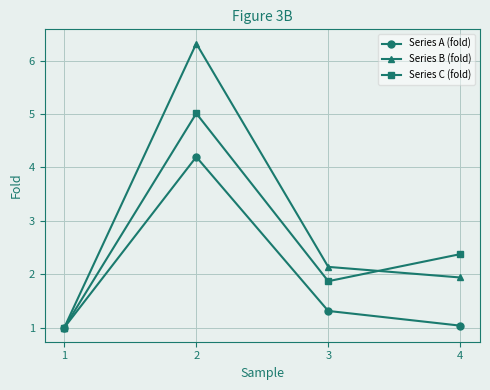

Reading left to right, transcribe all the data shown in this chart.

Series A (fold): 1=1.0	2=4.2	3=1.3	4=1.0
Series B (fold): 1=1.0	2=6.3	3=2.1	4=1.9
Series C (fold): 1=1.0	2=5.0	3=1.9	4=2.4